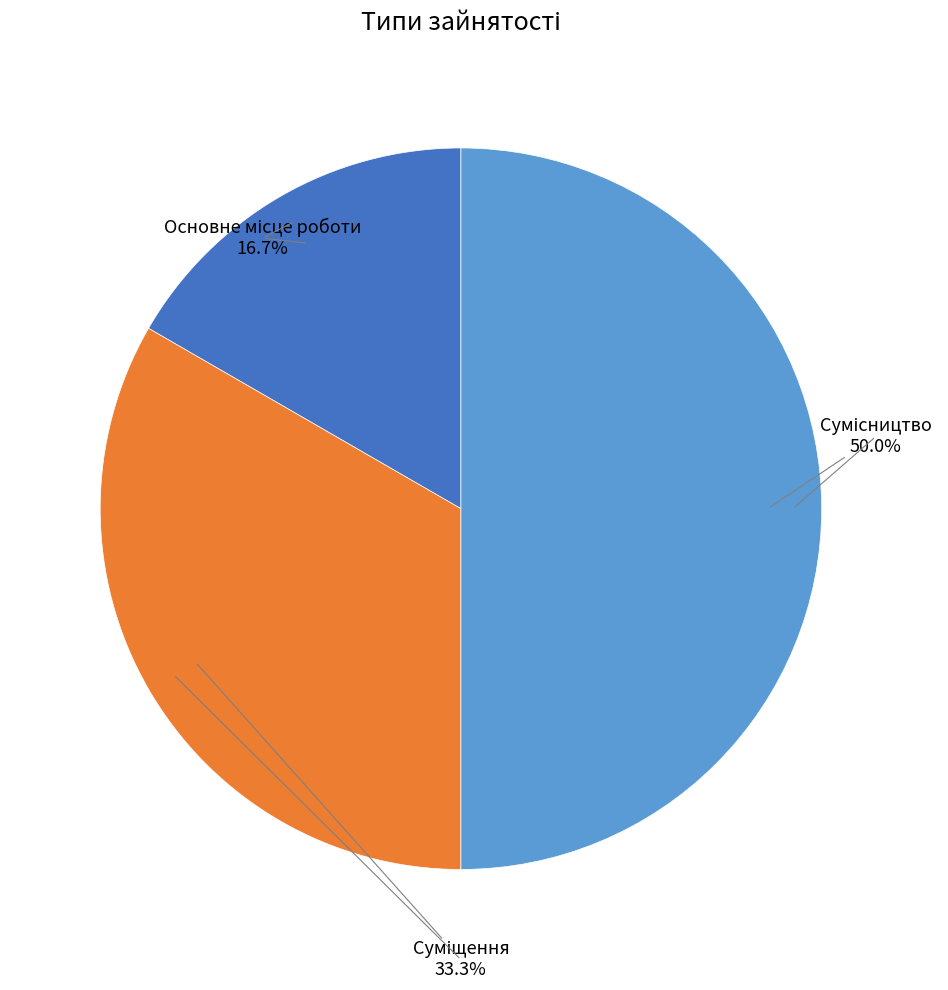

How many slices are in this pie chart?

3